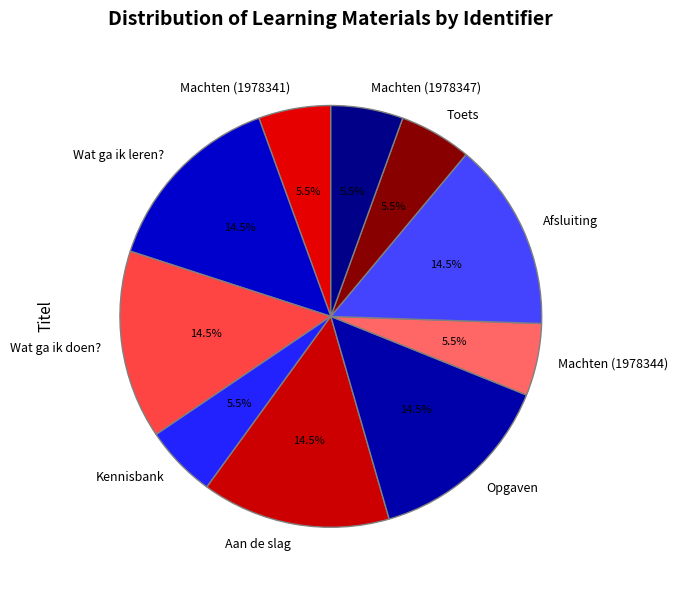

What percentage is NOT represented by Machten (1978344)?

94.5%